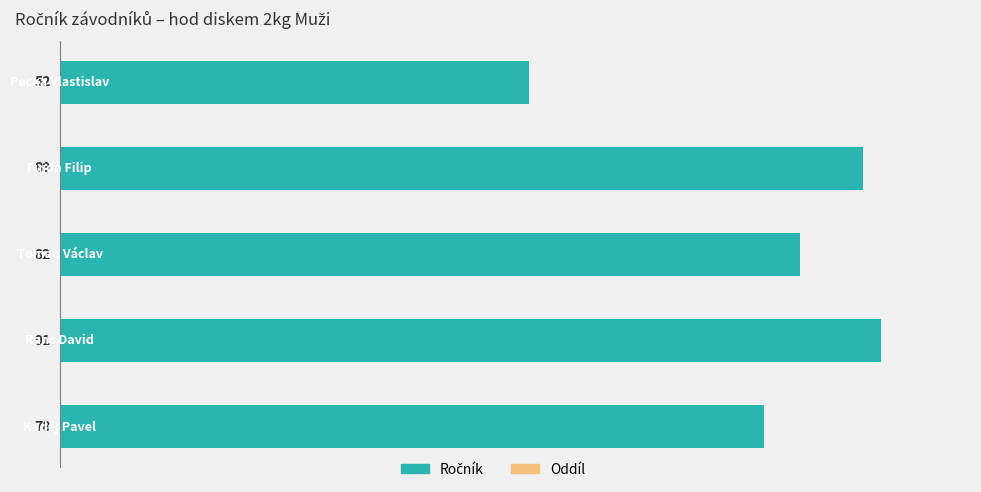

What is the change in value from Fujda Filip to Pecka Vlastislav?

-37